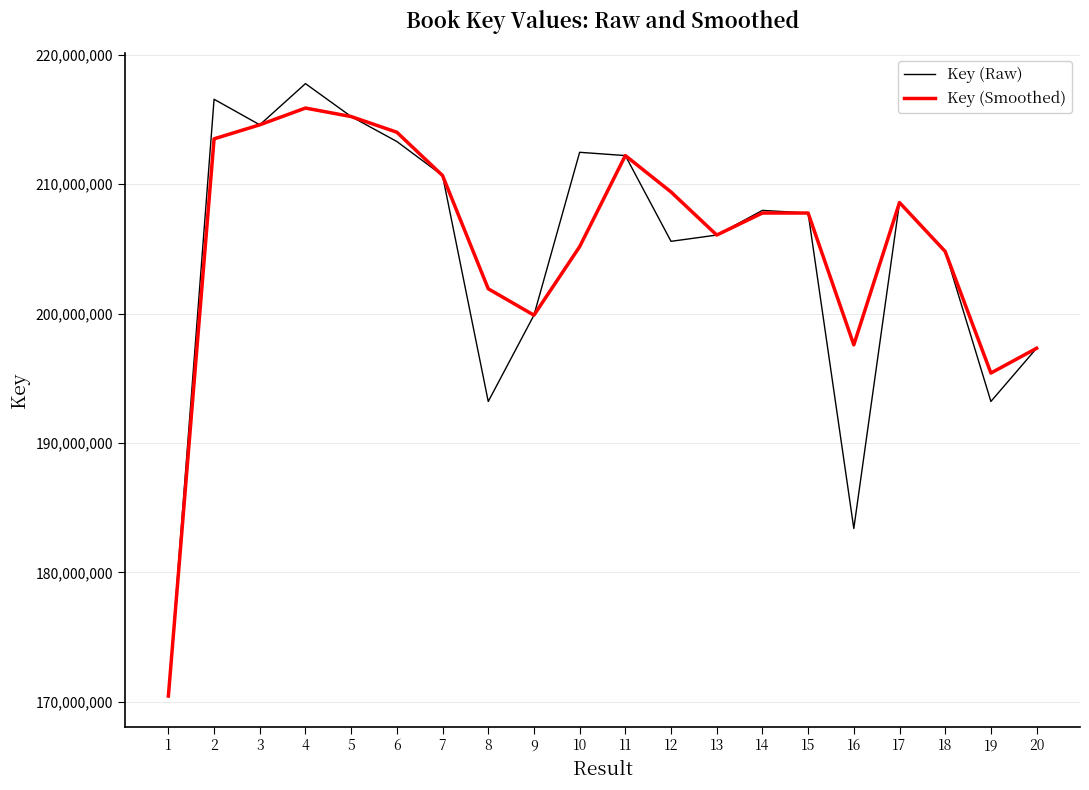

How many categories are shown in the chart?

20